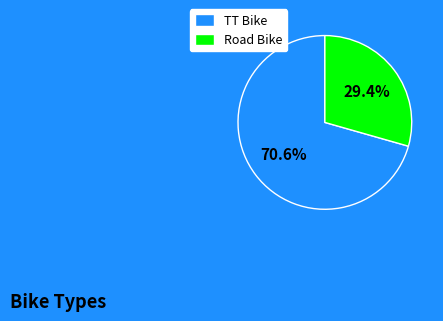

What is the largest slice in the pie chart?

TT Bike